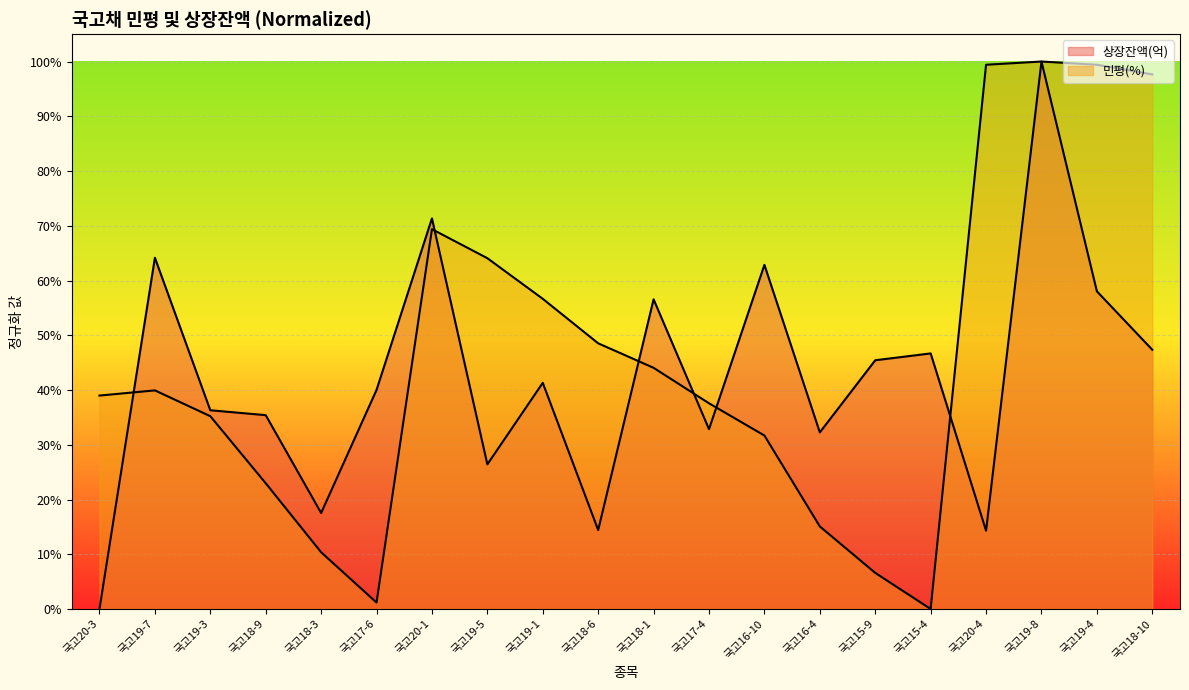

Reading left to right, transcribe all the data shown in this chart.

상장잔액(억): 0.0	0.6	0.4	0.4	0.2	0.4	0.7	0.3	0.4	0.1	0.6	0.3	0.6	0.3	0.5	0.5	0.1	1.0	0.6	0.5
민평: 0.4	0.4	0.4	0.2	0.1	0.0	0.7	0.6	0.6	0.5	0.4	0.4	0.3	0.2	0.1	0.0	1.0	1.0	1.0	1.0